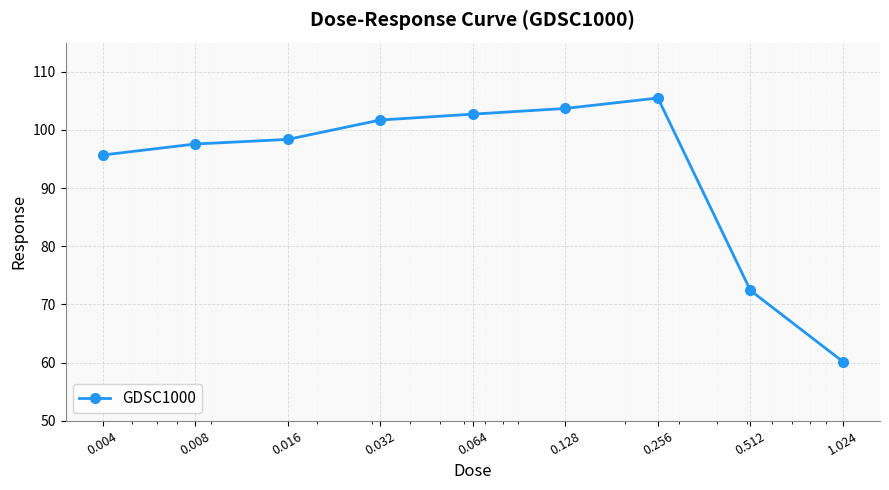

What is the value of the 3rd point from the left?

98.4